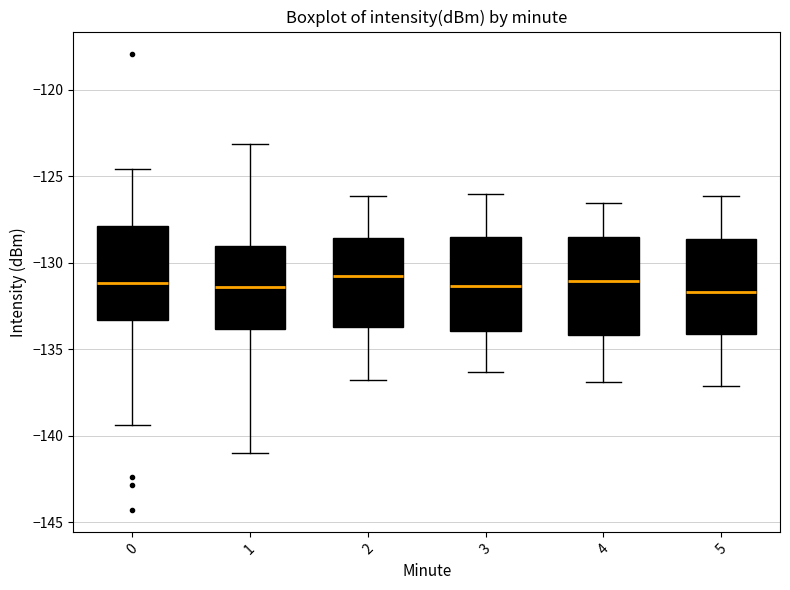

Where does the upper whisker of the box at x = 1 end on the y-axis? The values are not printed on the chart, so give them approximately, as read against the axis.

-123.0